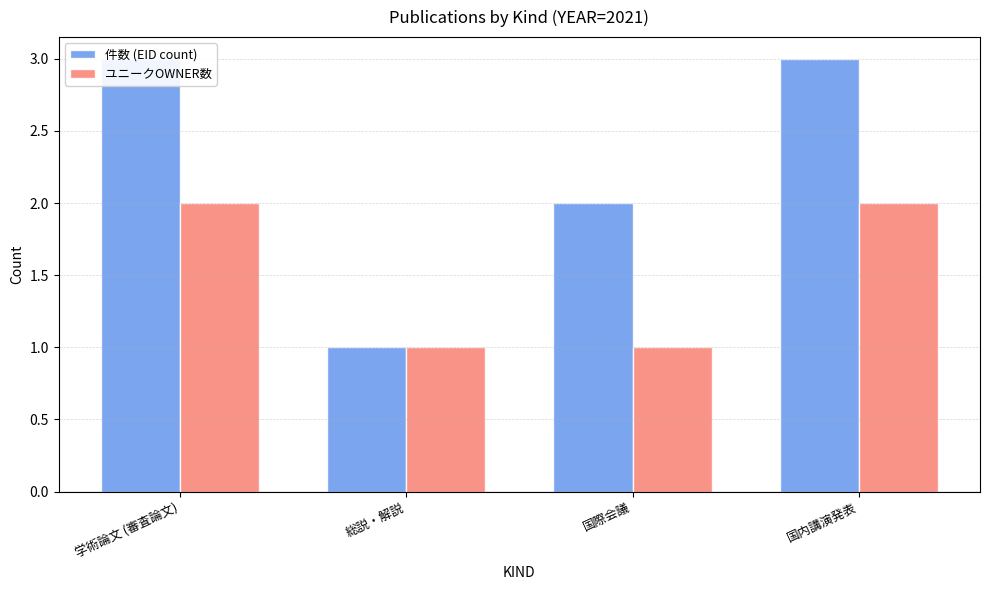

List the series in order of their overall mean, lowest first.

ユニークOWNER数, 件数 (EID count)